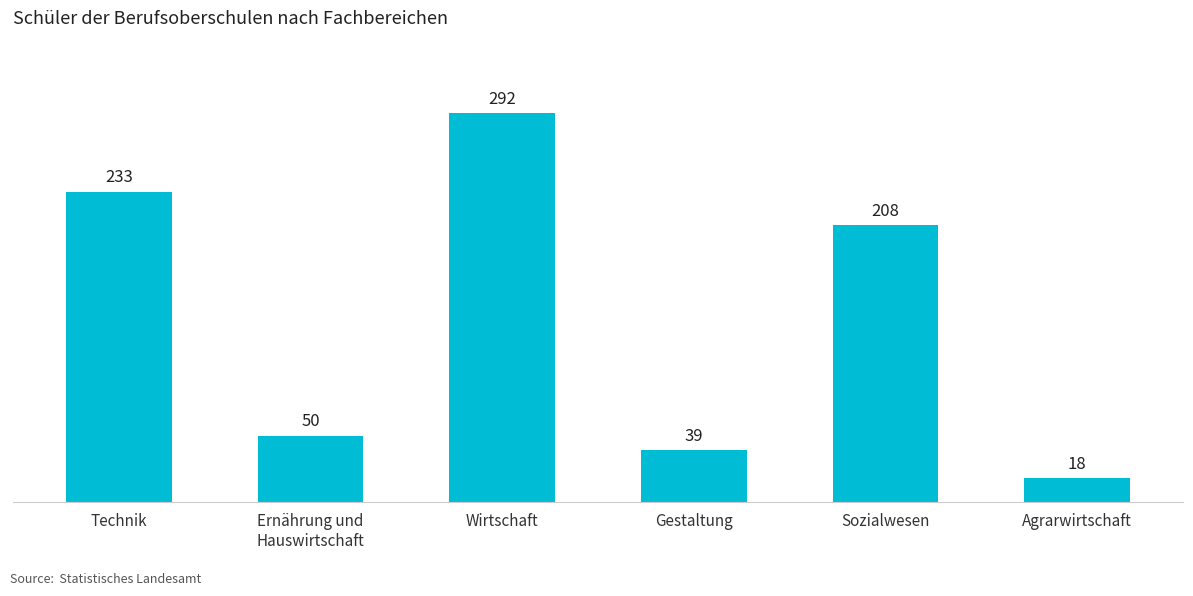

The value at Agrarwirtschaft is 29. True or false?

False